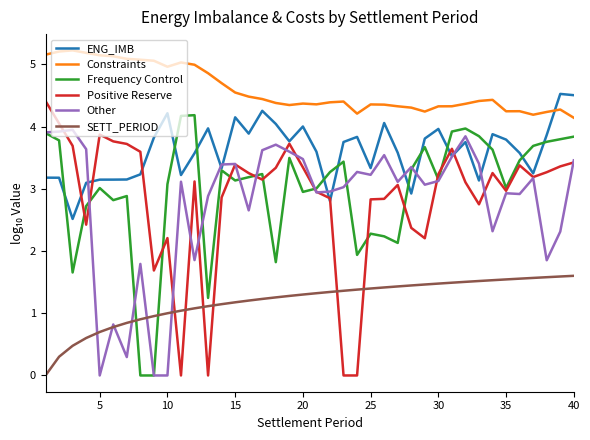

Which series has the largest total across all categories?

Constraints